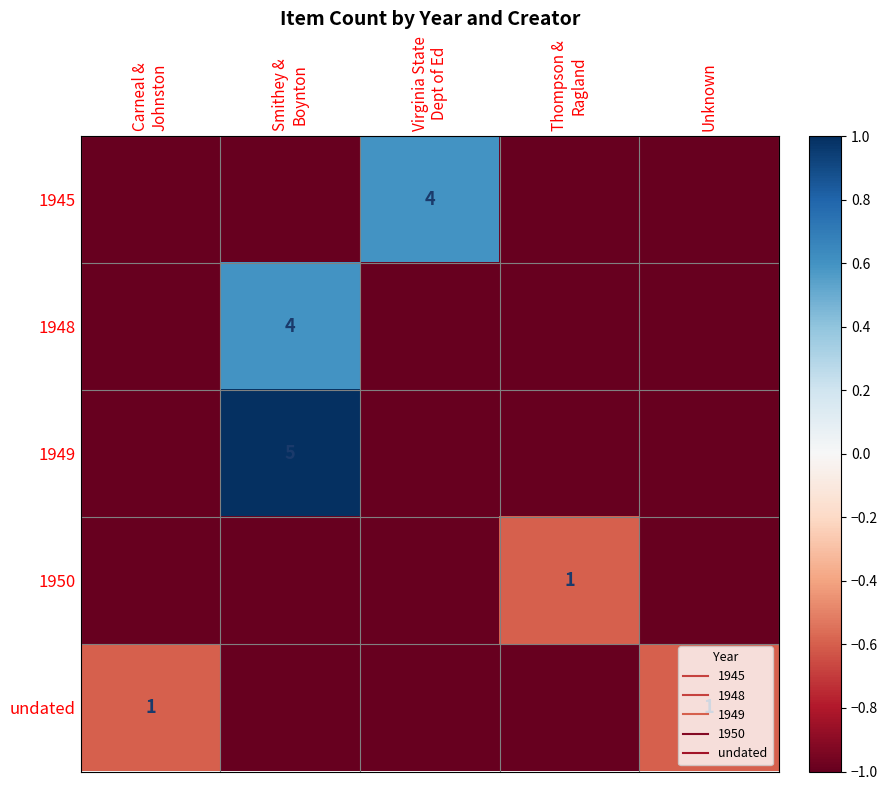

Is the value of undated at Virginia State Dept of Ed greater than the value of 1949 at Unknown?

No